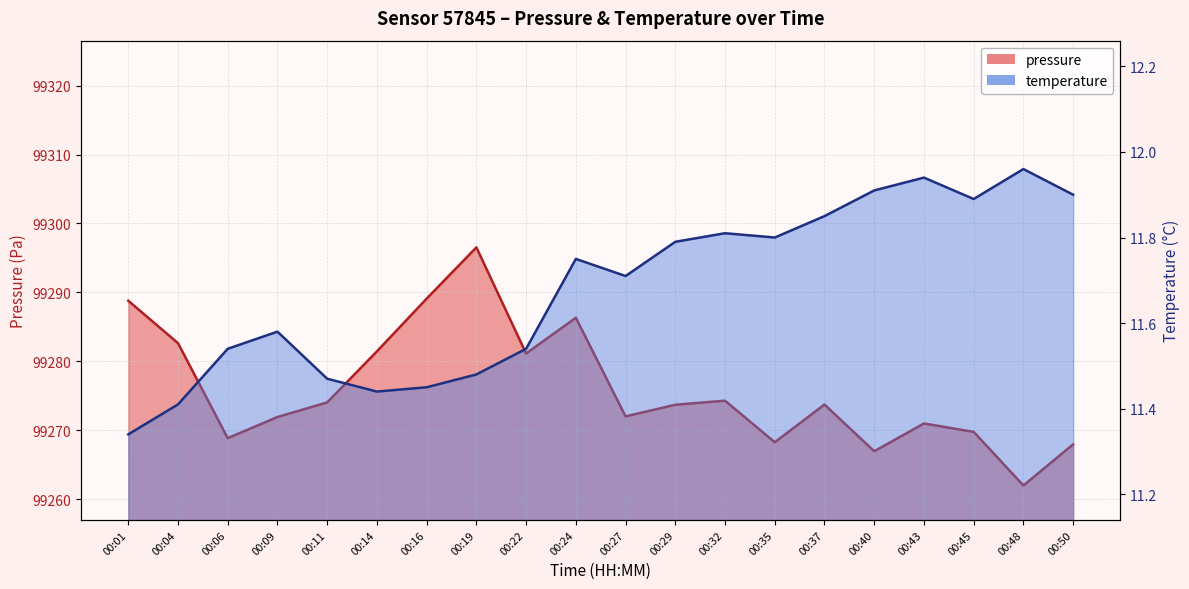

What is the minimum value shown in the chart?

11.3